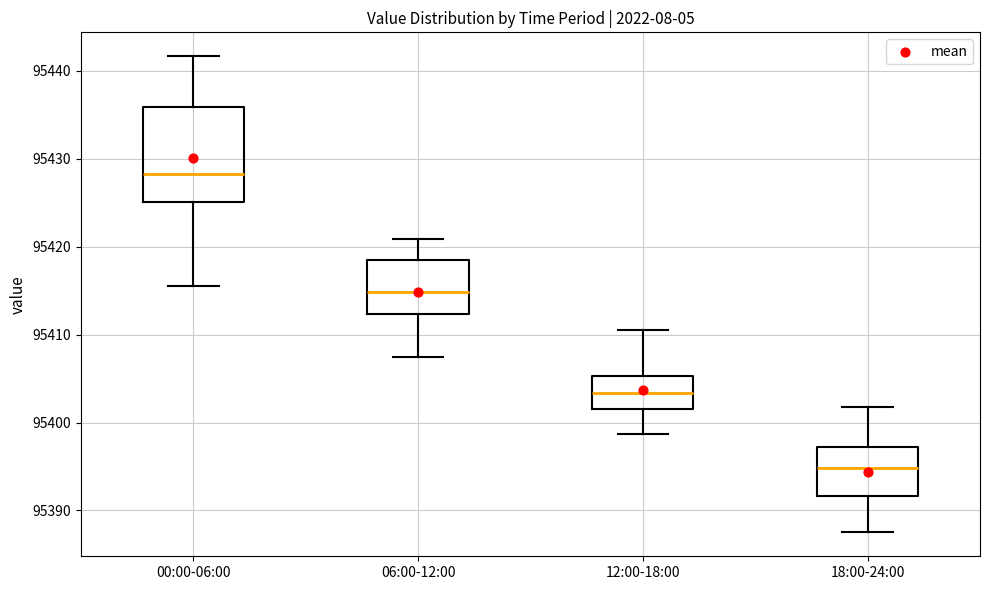

Reading left to right, read every box against the y-axis: the position of its median line, the range the box covers, and the ends of its whiskers. The values are not printed on the chart, so give them approximately, as read against the axis.

00:00-06:00: median 95428, box 95425 to 95436, whiskers 95415 to 95442
06:00-12:00: median 95415, box 95412 to 95418, whiskers 95408 to 95421
12:00-18:00: median 95403, box 95402 to 95405, whiskers 95399 to 95411
18:00-24:00: median 95395, box 95392 to 95397, whiskers 95388 to 95402